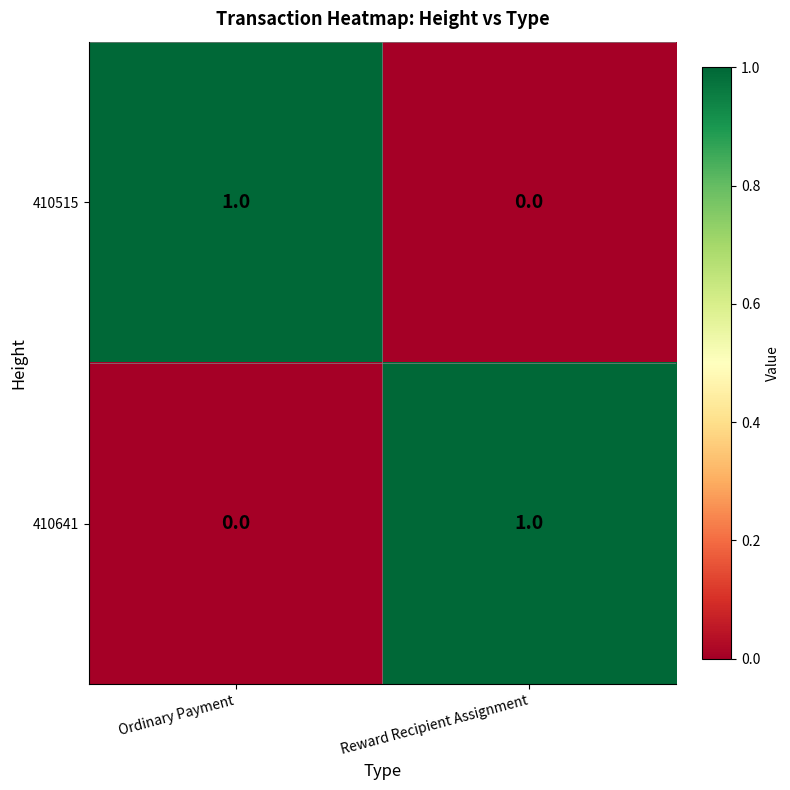

Is the value of 410641 at Reward Recipient Assignment greater than the value of 410515 at Reward Recipient Assignment?

Yes